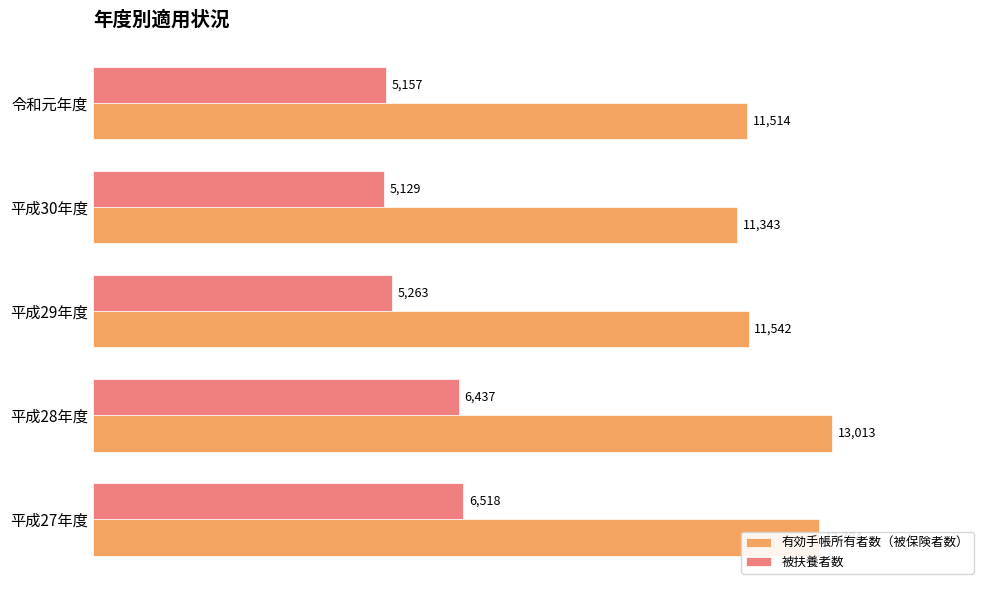

At which category is the sum across all series the highest?

平成28年度